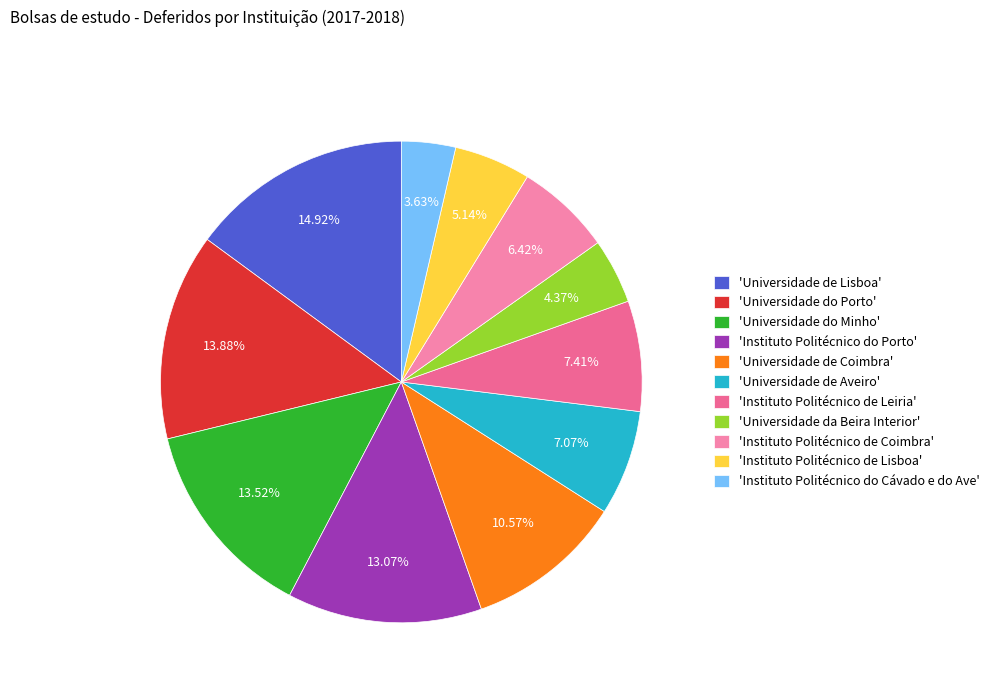

Count the number of slices in the pie.

11